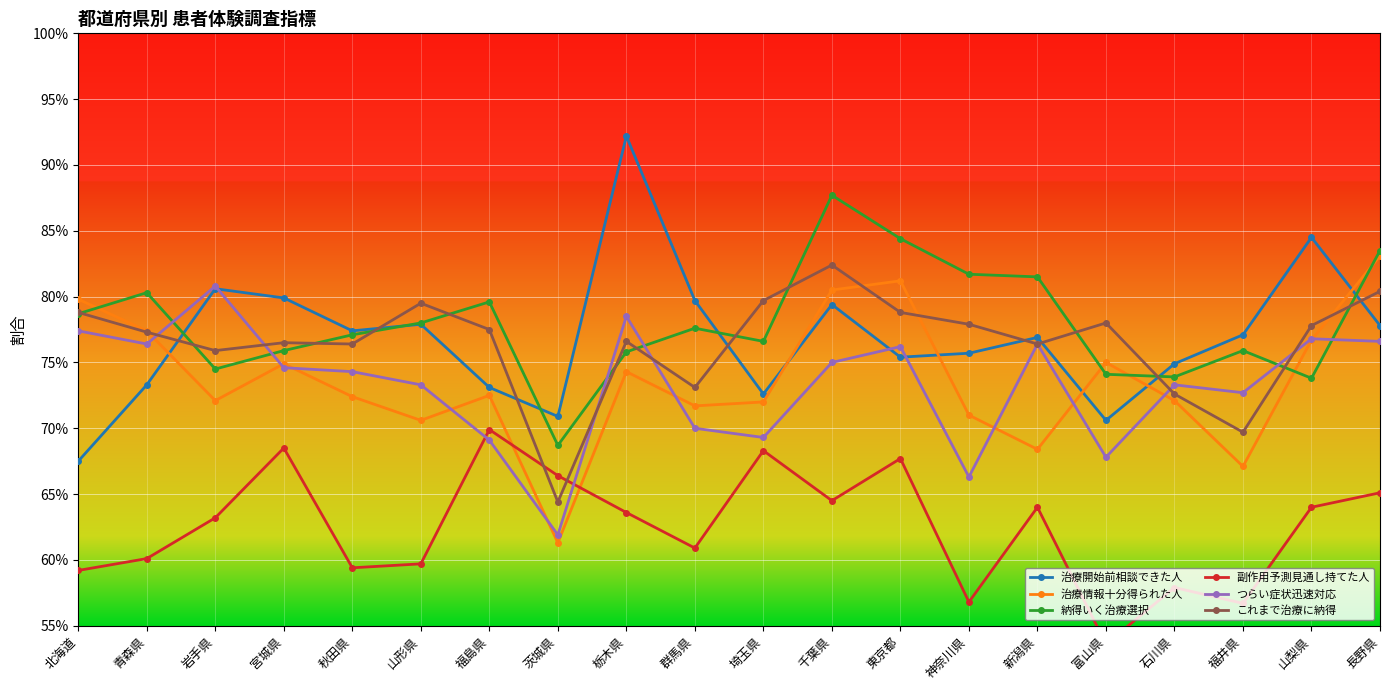

True or false: 納得いく治療選択 and 副作用予測見通し持てた人 cross at least once.

False